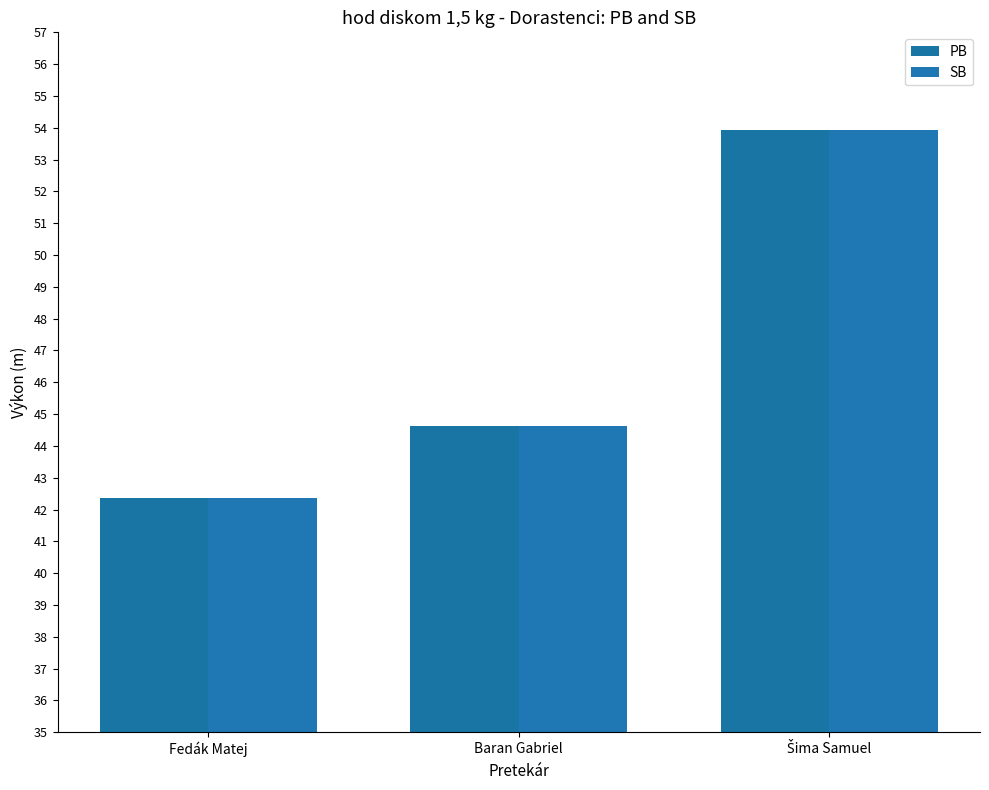

At how many categories does at least one series exceed 51?

1